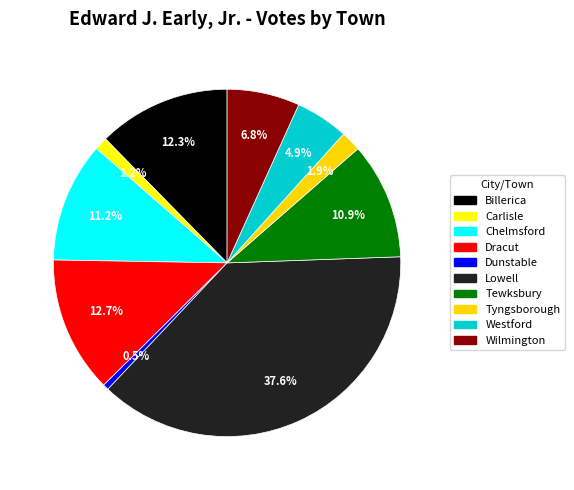

Between Tewksbury and Dunstable, which is larger?

Tewksbury